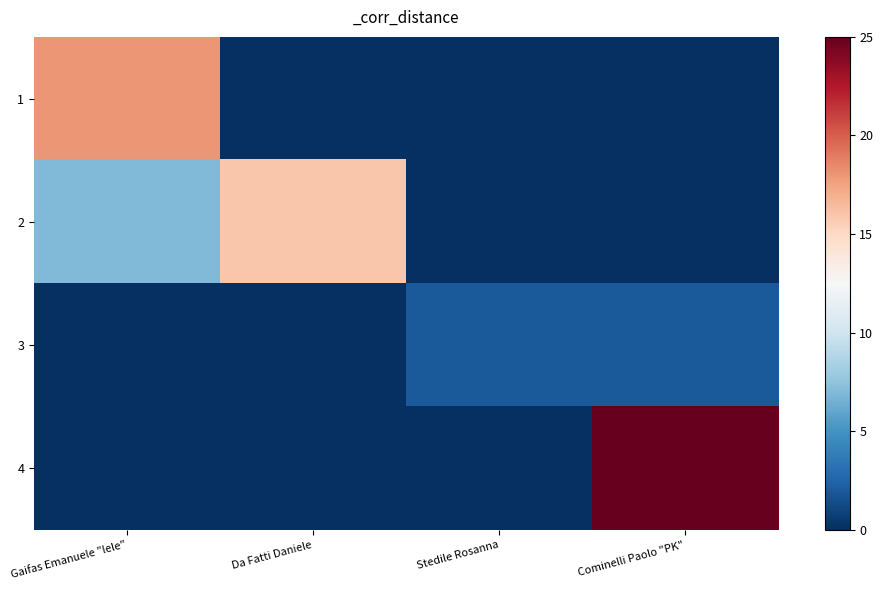

What is the spread (max minus min) of values at Cominelli Paolo "PK"?

25